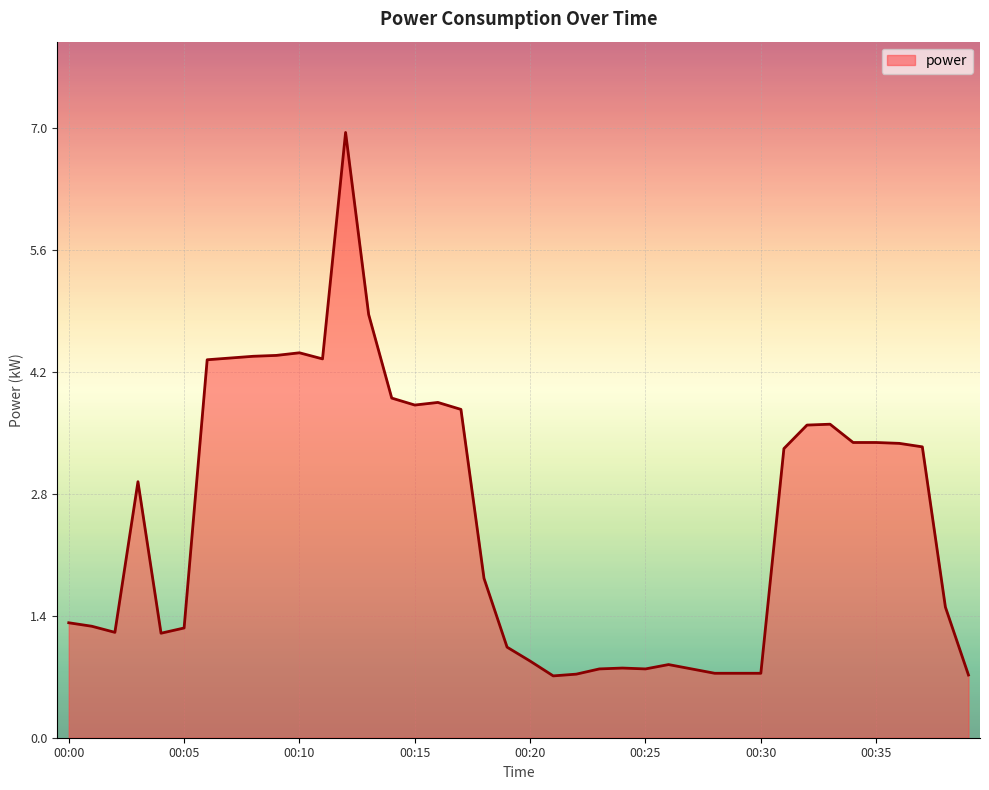

What is the minimum value shown in the chart?

0.7